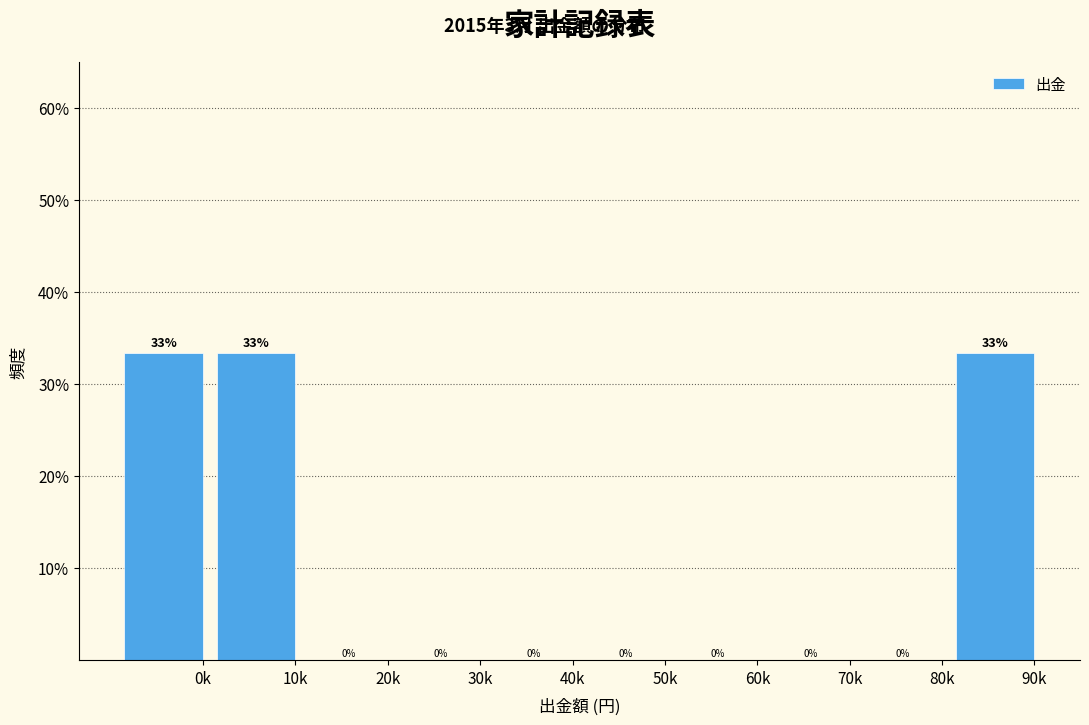

The chart shows a value of 23.1 at 30k. True or false?

False